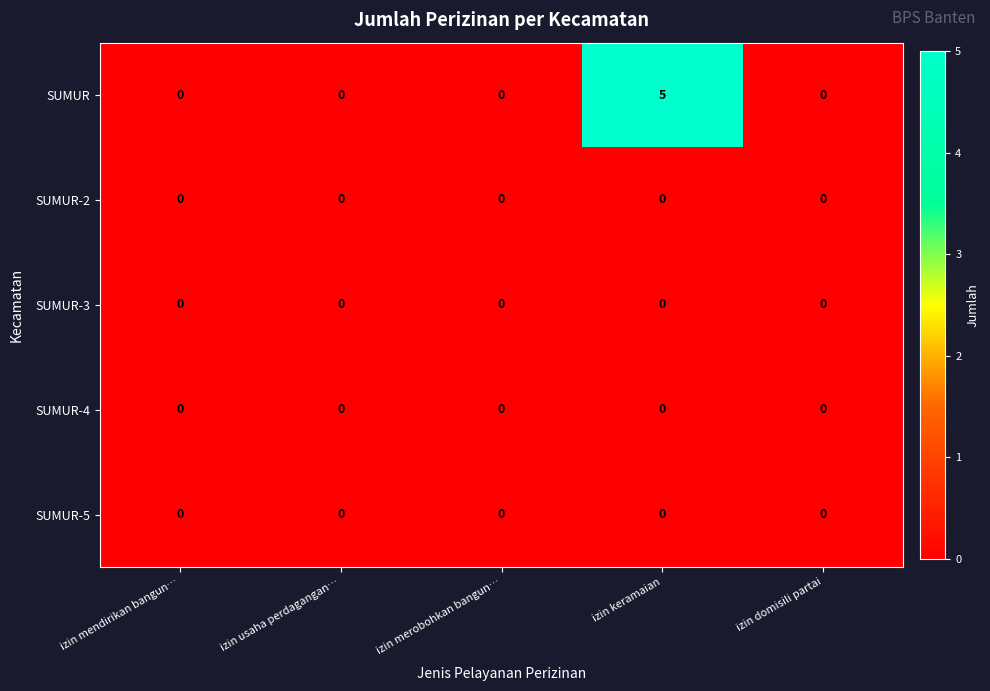

Which series has the largest range (max minus min)?

SUMUR